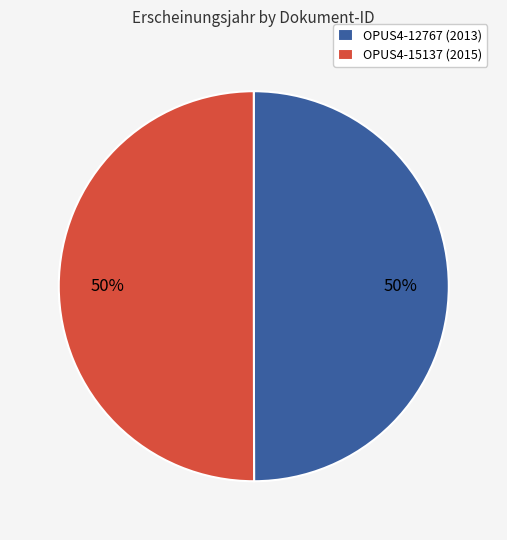

Do OPUS4-12767 (2013) and OPUS4-15137 (2015) together represent more than half of the pie?

Yes